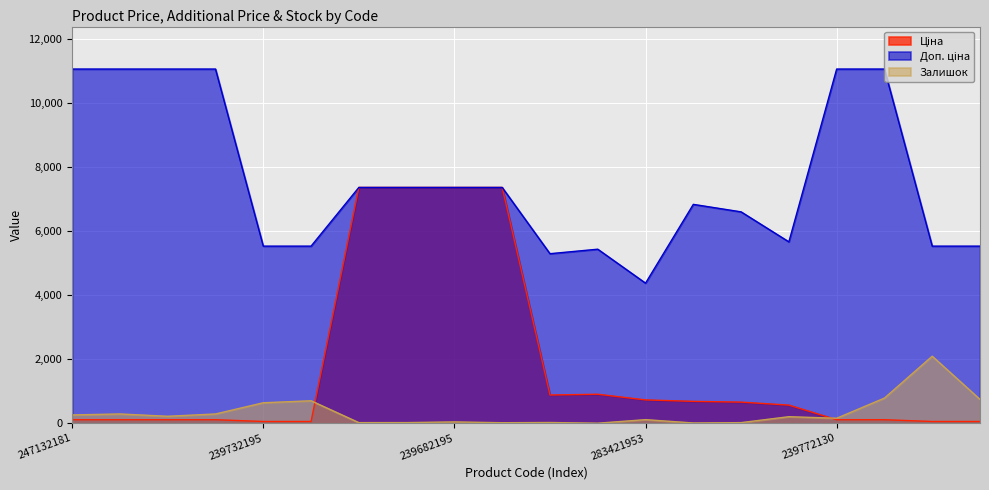

Rank the series by their maximum value, from highest to lowest.

Доп. ціна, Ціна, Залишок